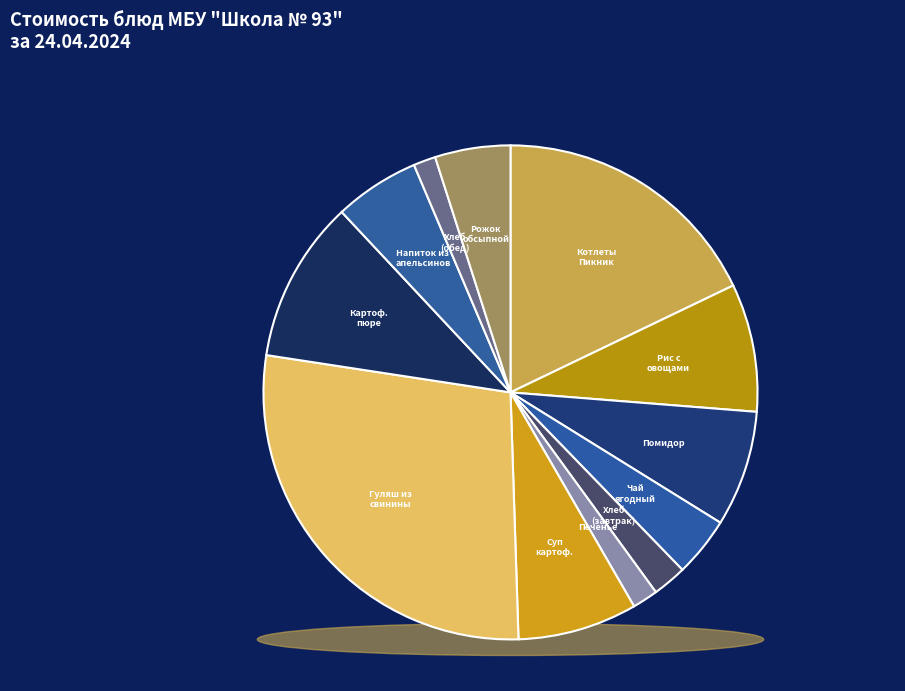

To the nearest percent, what is the difference between the largest and smallest slice percentages?

26%